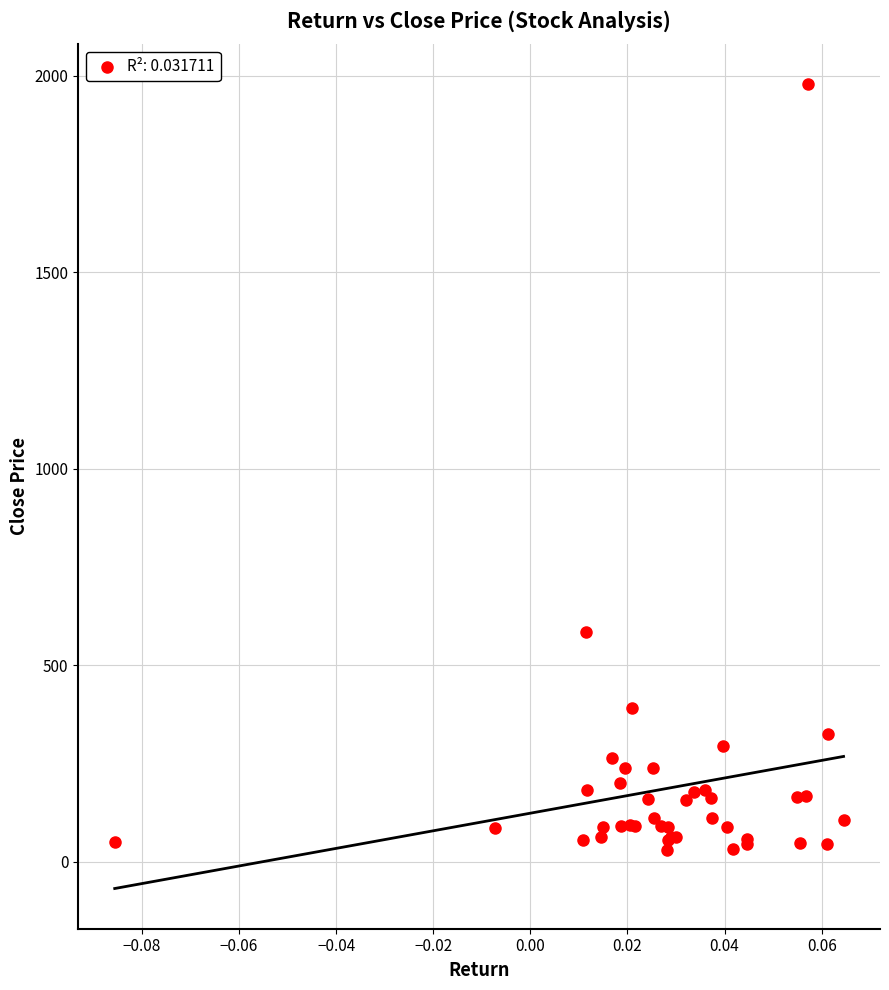

What Y value in the scatter plot is closest to 1003?

584.6